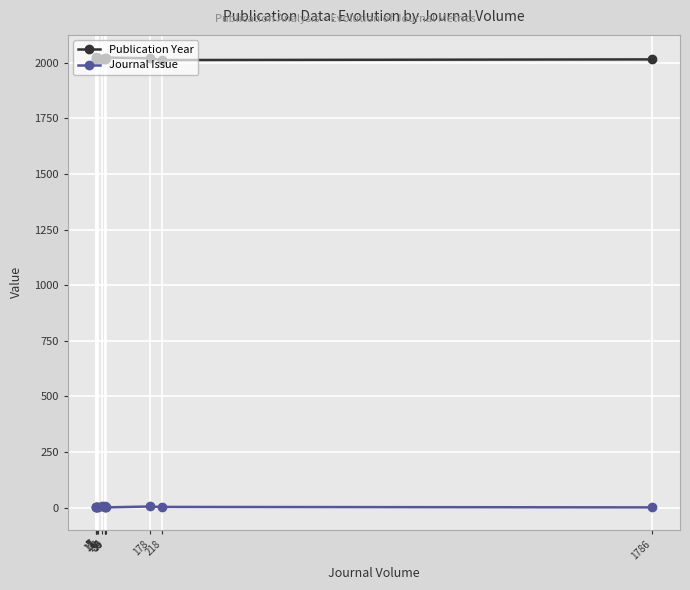

Which category has the highest value in the Journal Issue series?

34